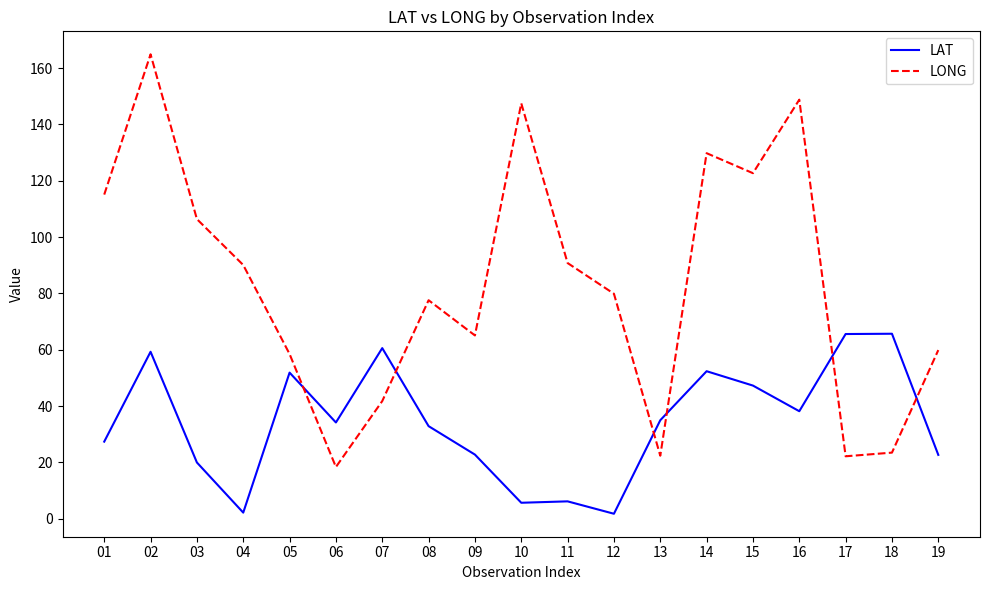

At how many categories does at least one series exceed 24?

19